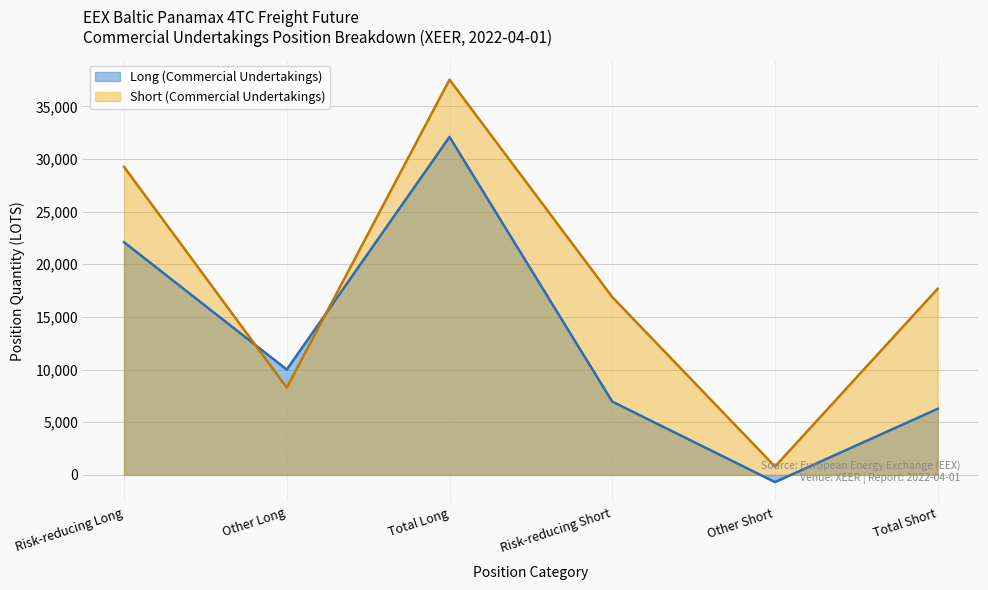

How many data points in Long (Commercial Undertakings) are above 10000?

3